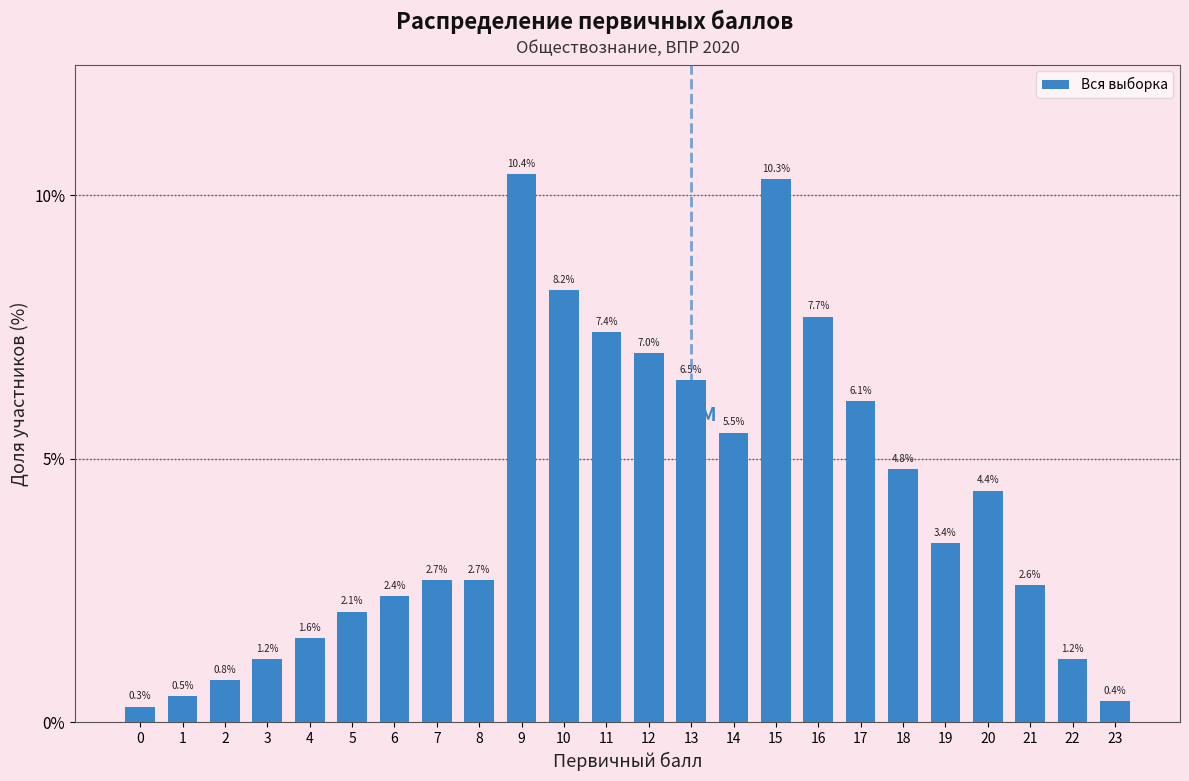

Reading left to right, what are all the values shown in this chart?

0.3	0.5	0.8	1.2	1.6	2.1	2.4	2.7	2.7	10.4	8.2	7.4	7.0	6.5	5.5	10.3	7.7	6.1	4.8	3.4	4.4	2.6	1.2	0.4